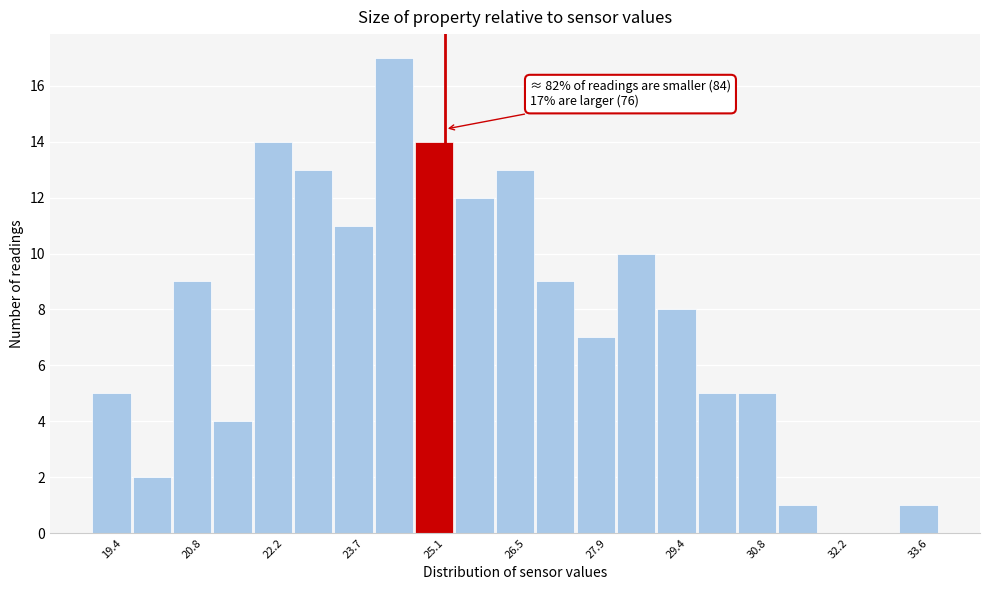

Around what value on the x-axis is the tallest bar? Give the approximate position of its centre, as read against the axis.

24.4